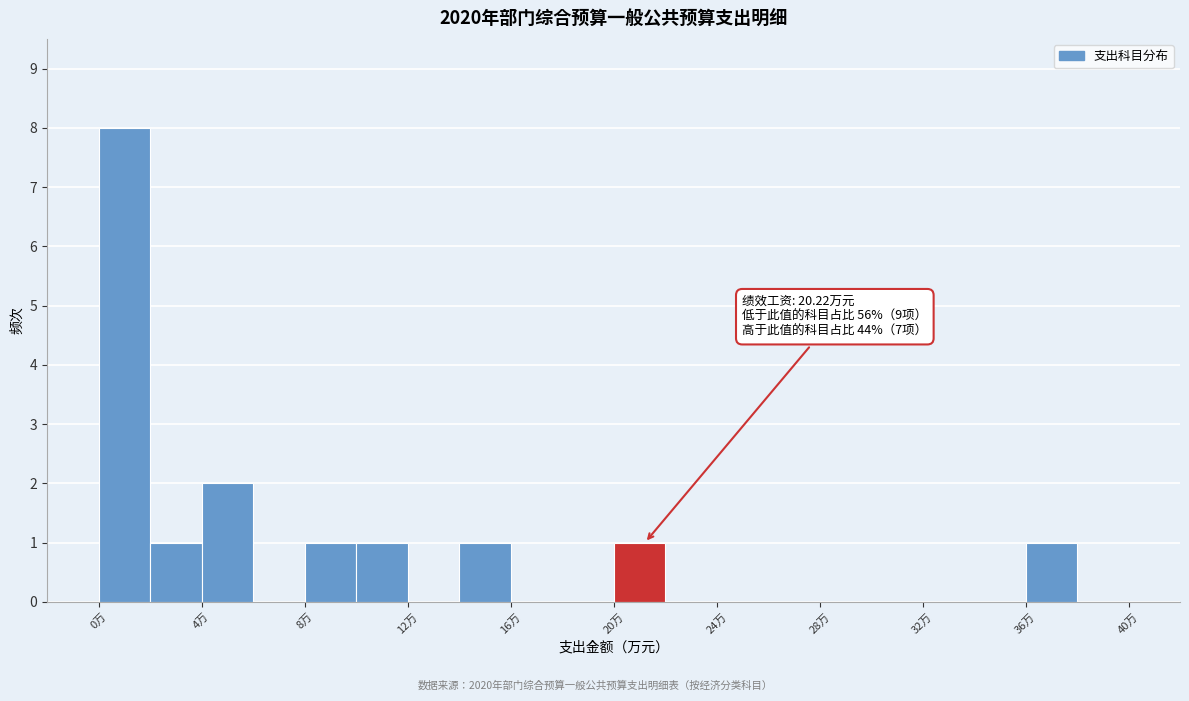

Over which range of the x-axis is the bar tallest?

0 to 2